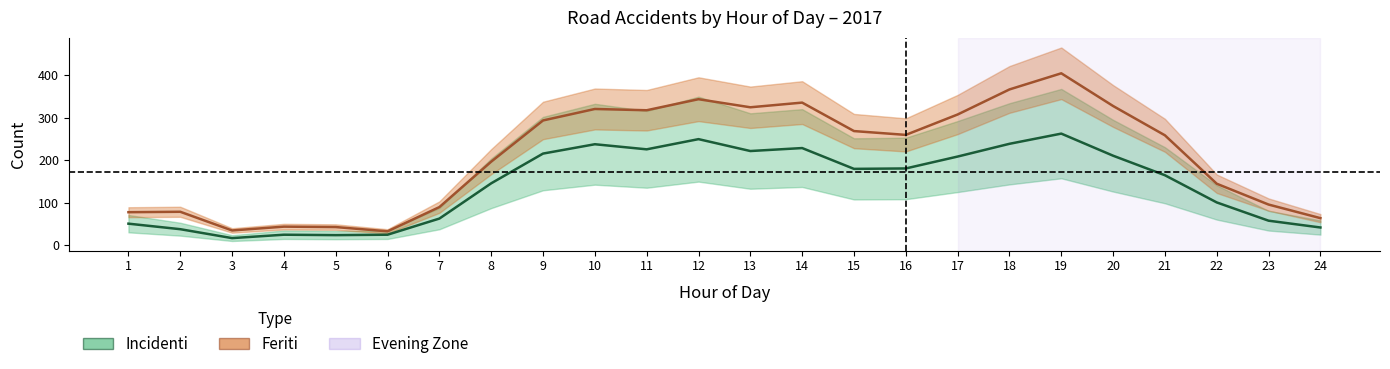

What is the average value of the Incidenti series?

142